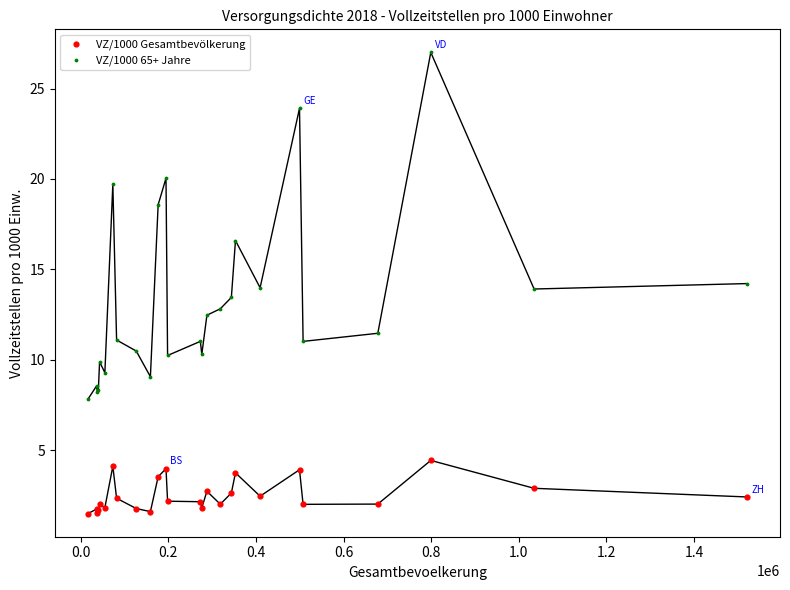

Which series has the widest spread of Y values?

VZ/1000 65+ Jahre